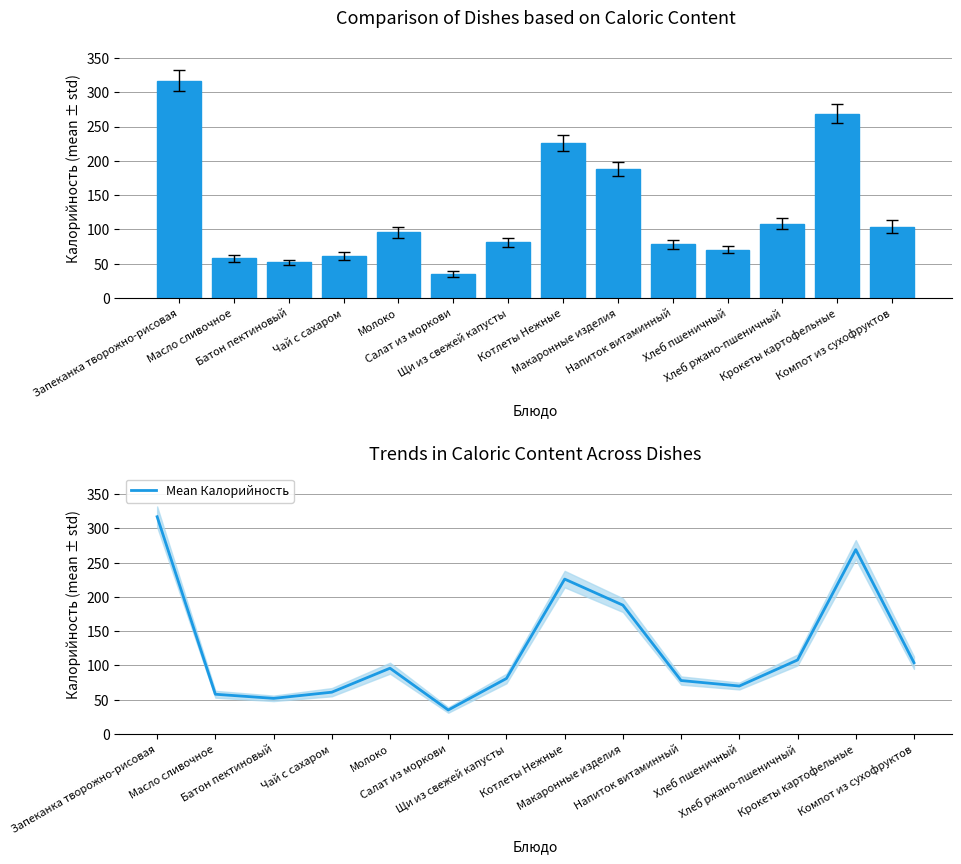

Reading left to right, transcribe all the data shown in this chart.

Калорийность: 317	58	52	61	96	35	81	226	188	78	70	108	269	104
Mean Калорийность: 317	58	52	61	96	35	81	226	188	78	70	108	269	104